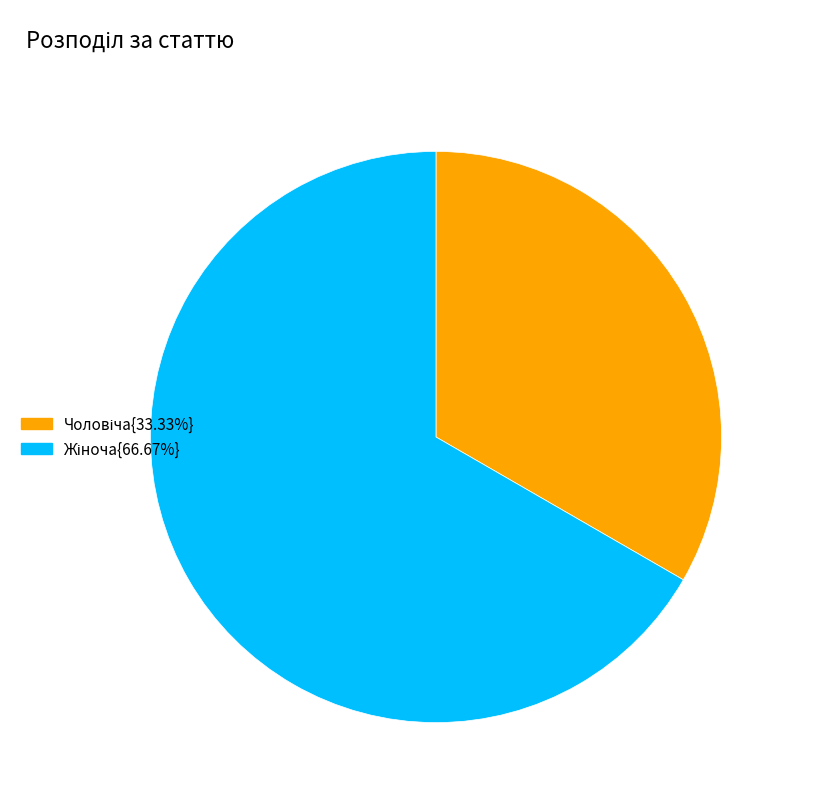

Does any single category account for the majority?

Yes